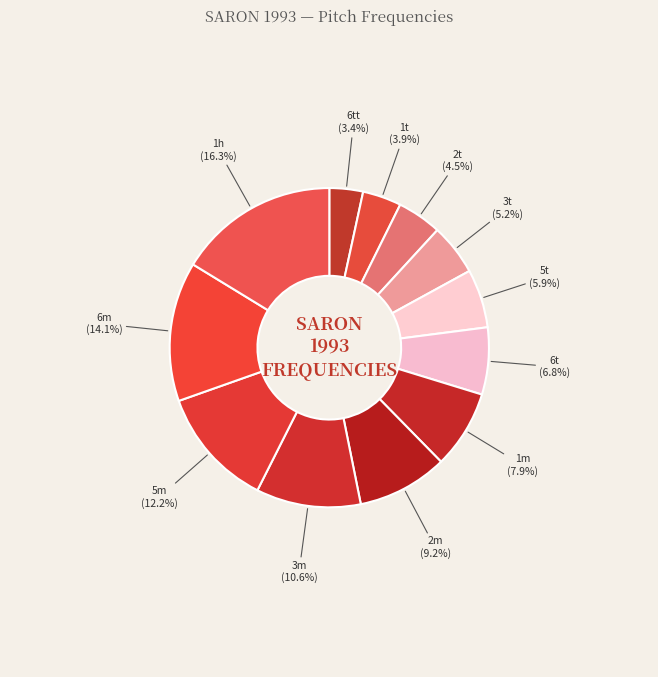

Which slice is the smallest?

6tt